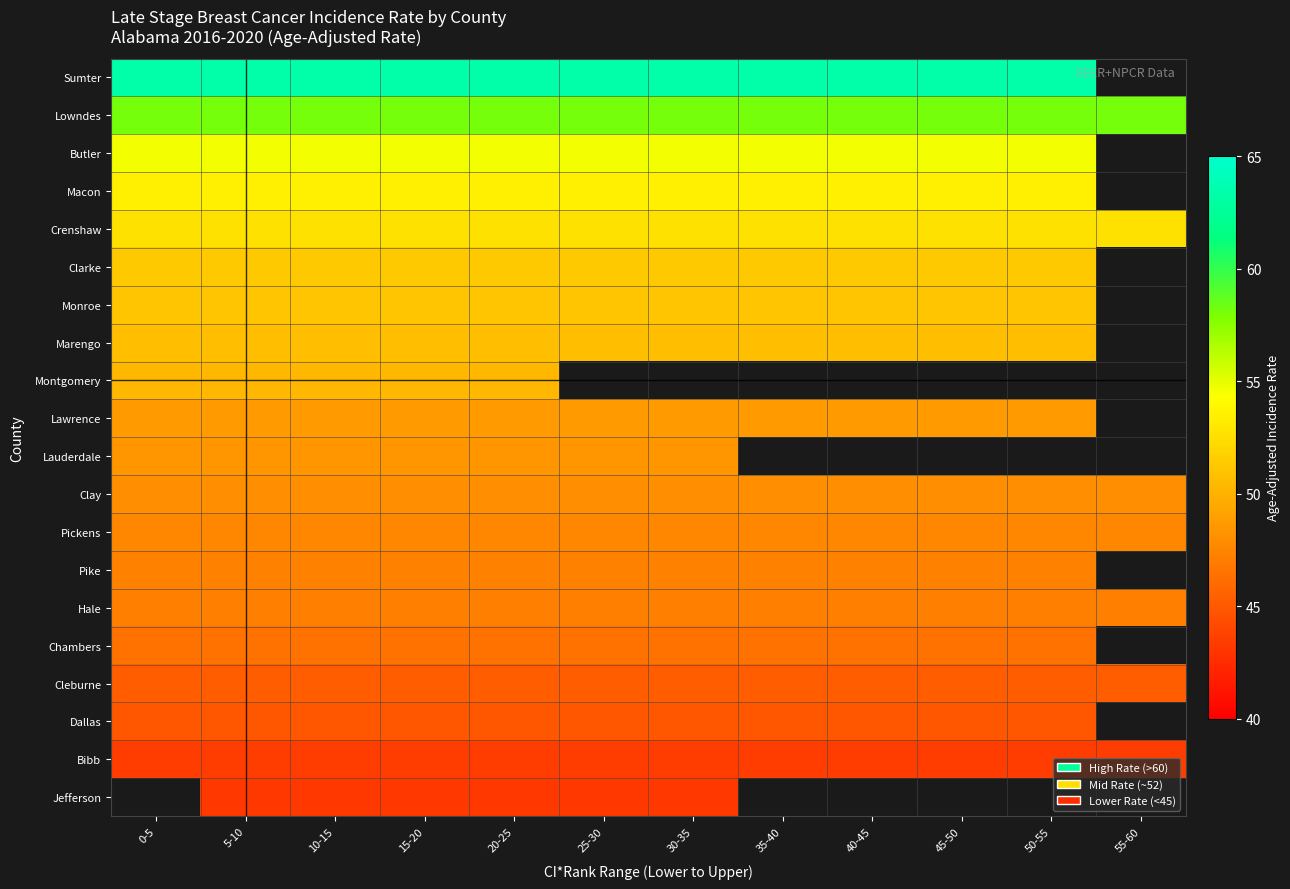

At how many categories does at least one series exceed 55?

12